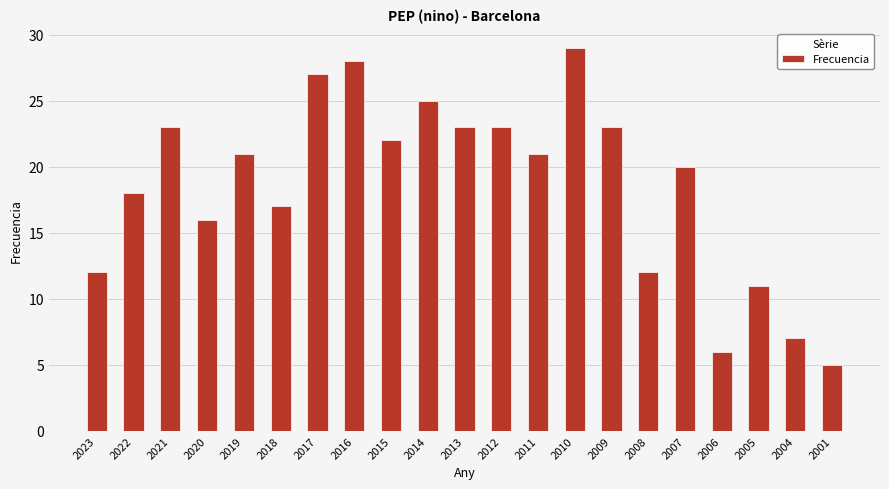

What is the difference between the second highest and second lowest values?

22